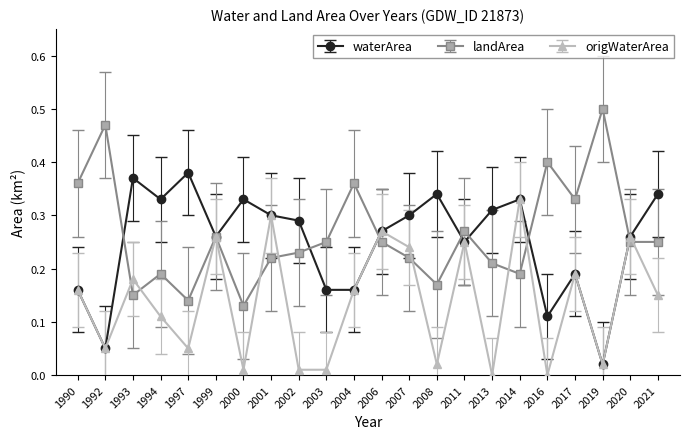

What is the sum of all origWaterArea values?

3.0